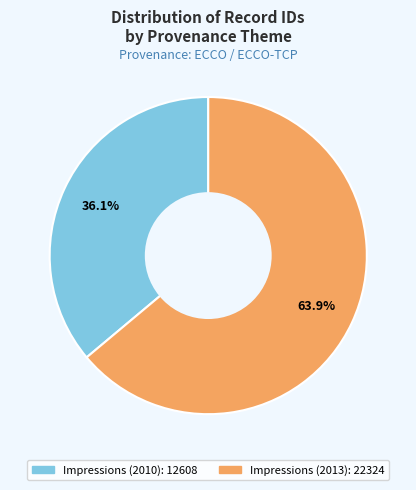

Which has a higher value, Impressions (2013) or Impressions (2010)?

Impressions (2013)